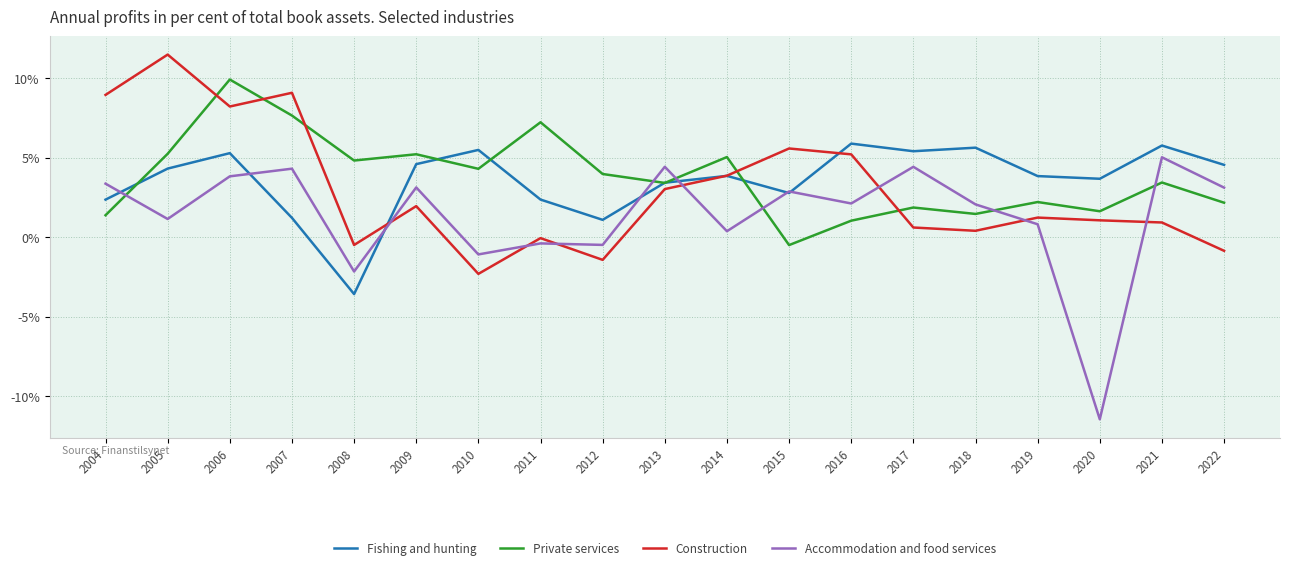

Between which two adjacent categories do Accommodation and food services and Private services first intersect?

2004 and 2005